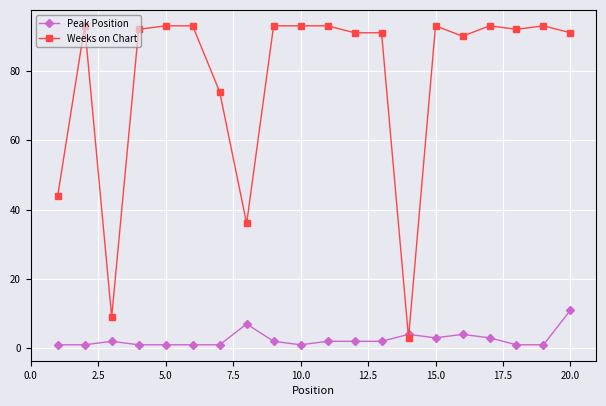

Which series has the largest total across all categories?

Weeks on Chart